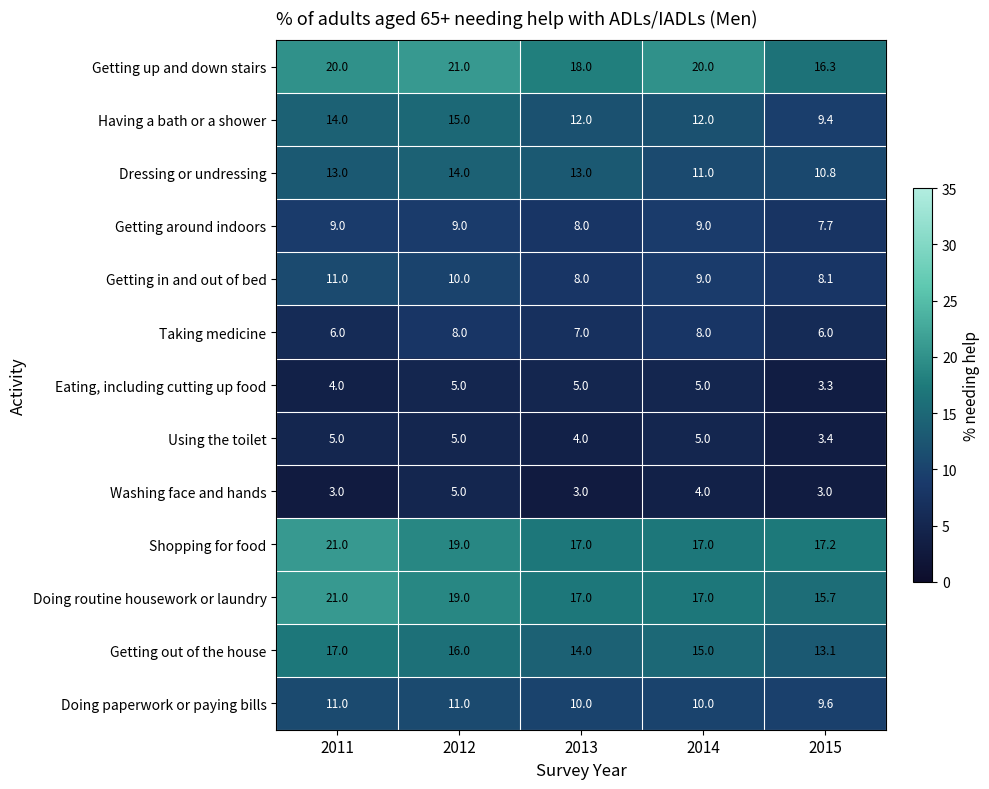

What is the maximum value shown in the chart?

21.0